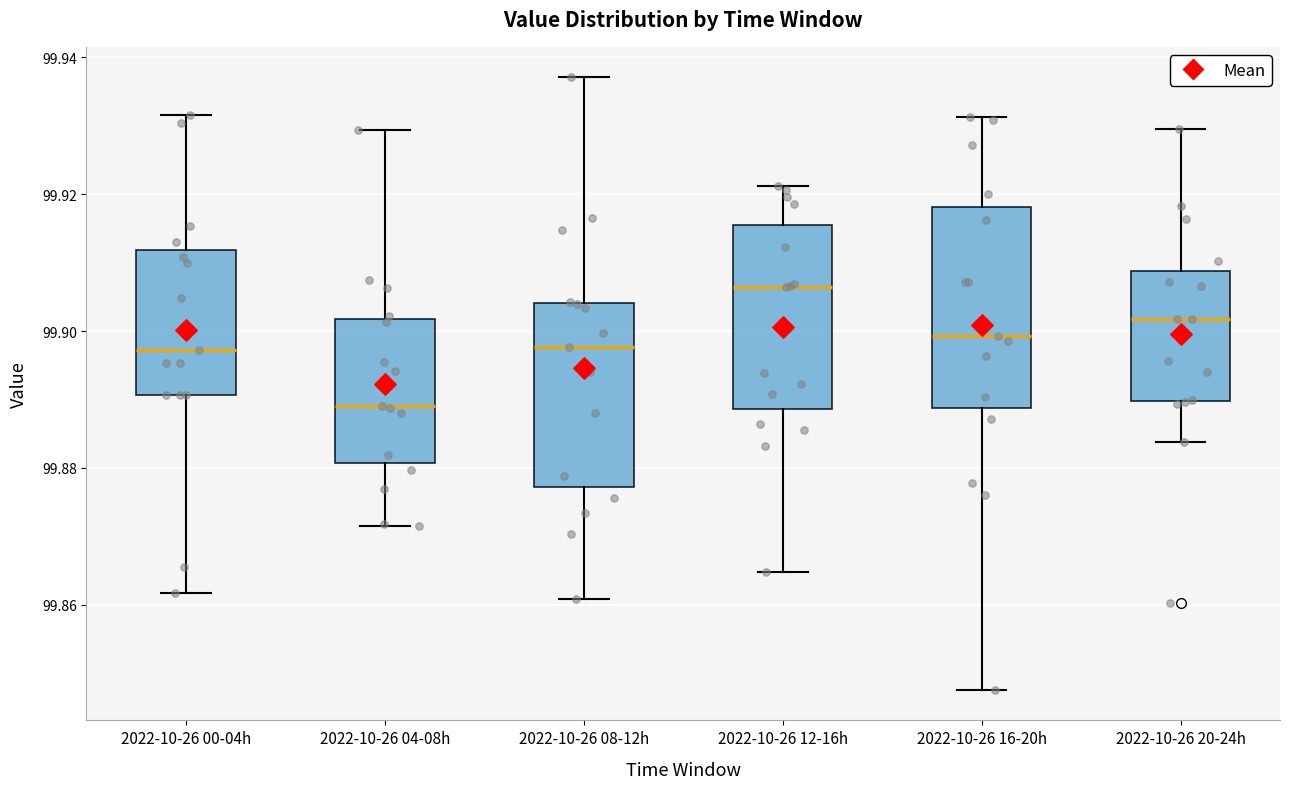

Comparing the boxes themselves (not the whiskers), which one is the tallest?

2022-10-26 16-20h